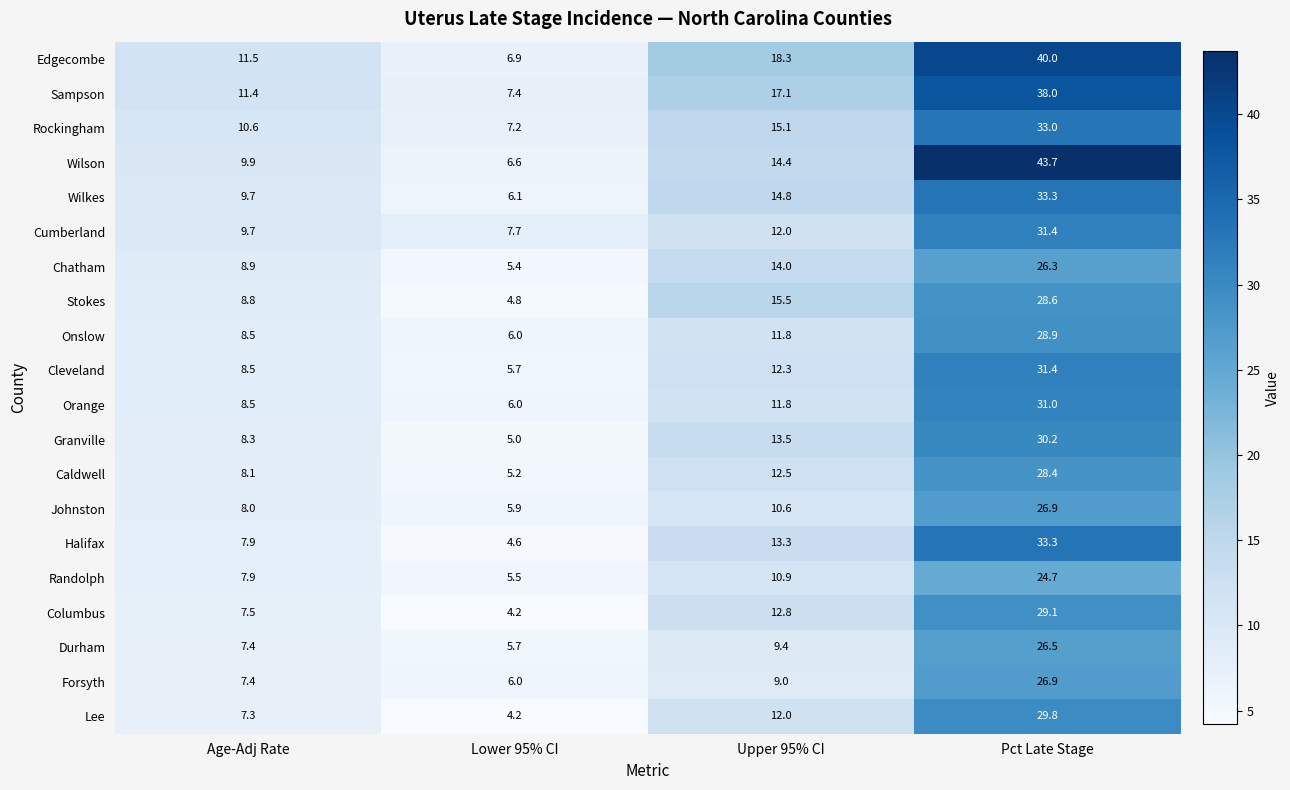

What is the total value across all series at Pct Late Stage?

621.4